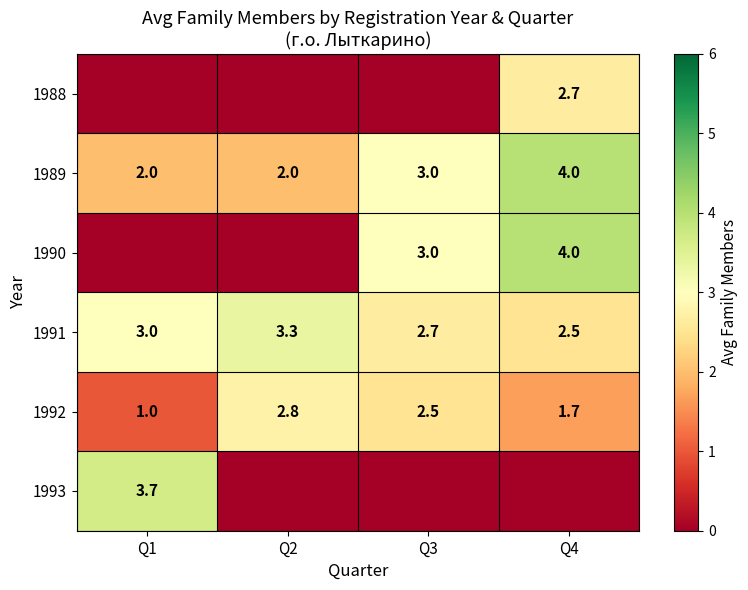

Which category has the lowest value in the 1991 series?

Q4